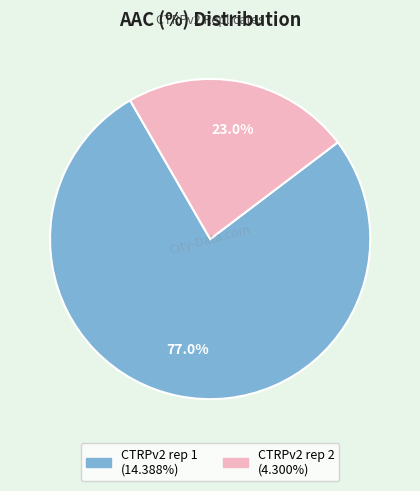

To the nearest percent, what is the difference between the CTRPv2 rep 2 and CTRPv2 rep 1 slice percentages?

54%